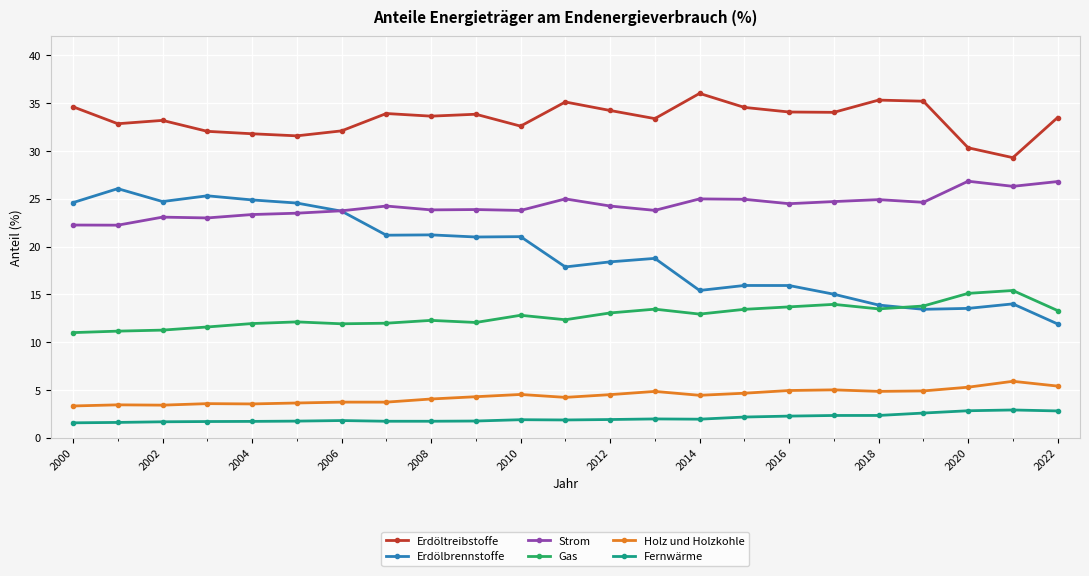

What is the value of the Fernwärme point at the 12th from the left?

1.9